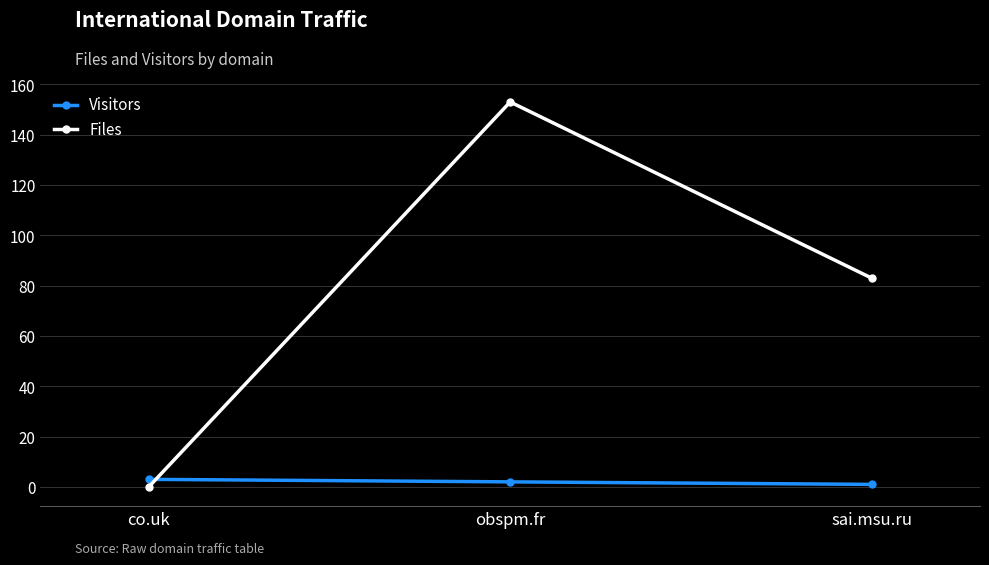

Count the number of categories in the chart.

3